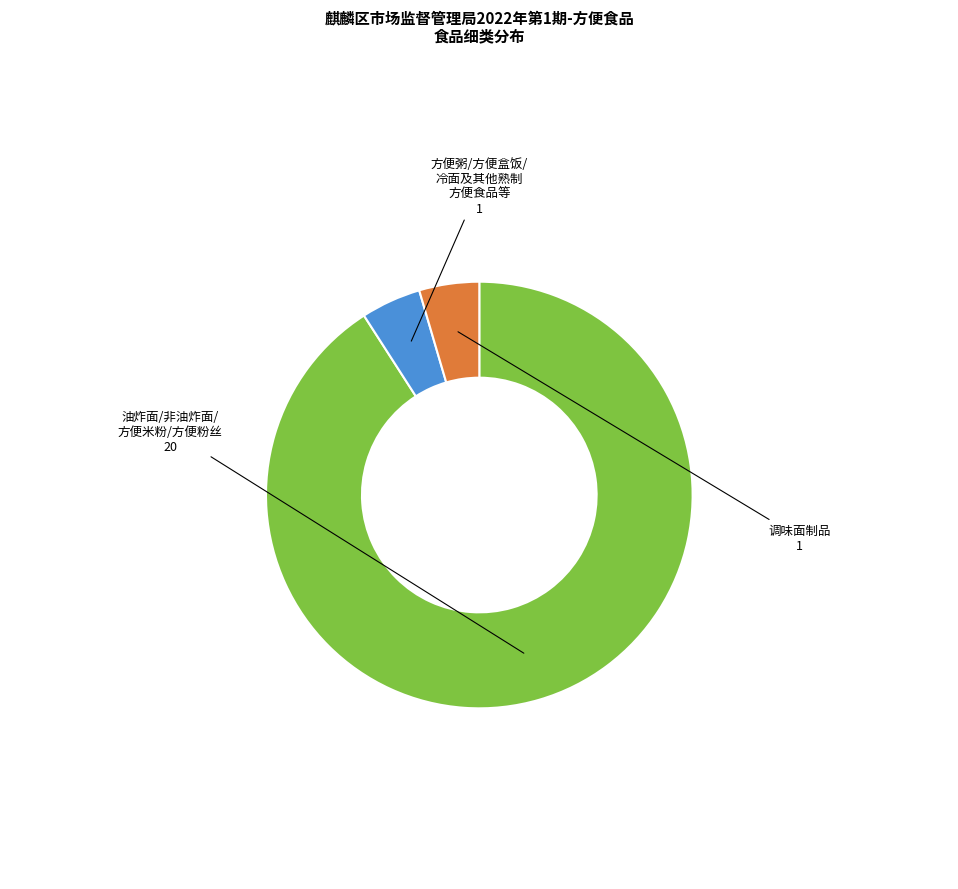

Does any single category account for the majority?

Yes